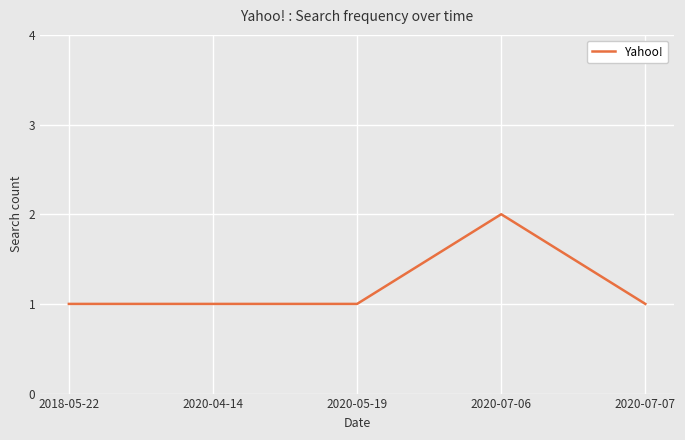

Reading left to right, list all the values displayed in this chart.

2018-05-22=1	2020-04-14=1	2020-05-19=1	2020-07-06=2	2020-07-07=1